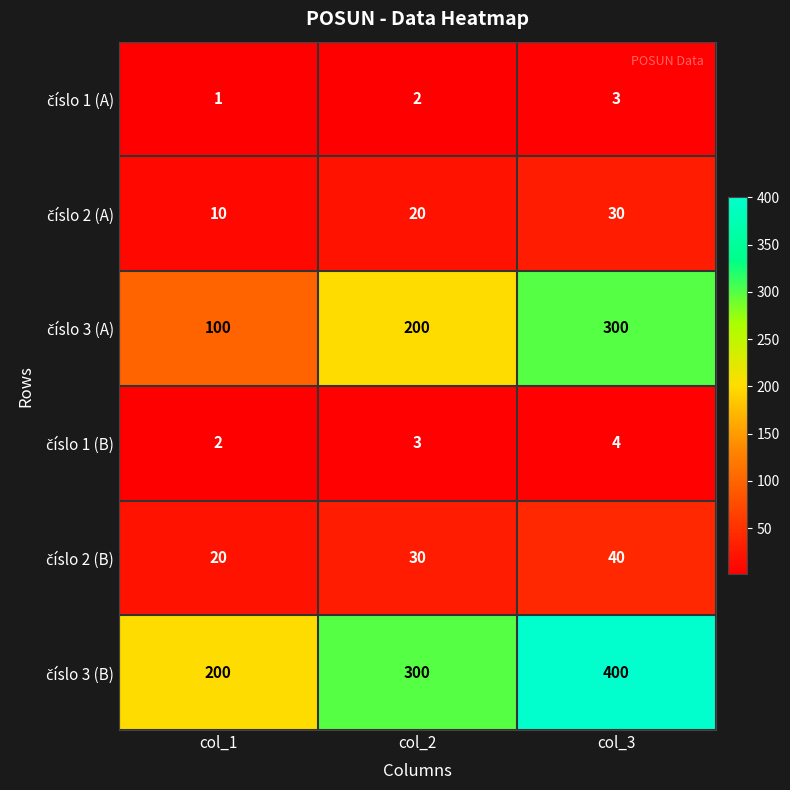

How many series are shown in this chart?

6